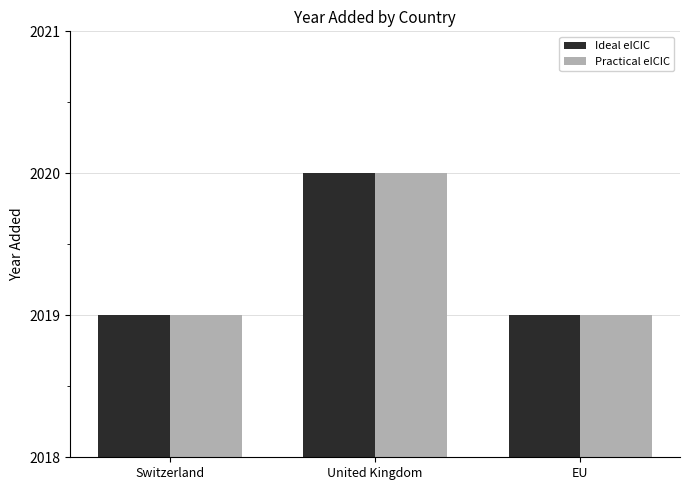

Is it true that Ideal eICIC equals 2019 at EU?

True